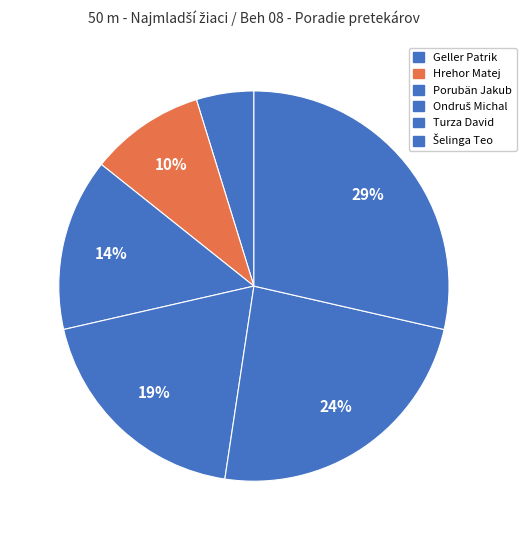

What percentage do Turza David and Porubän Jakub together represent?

38.1%